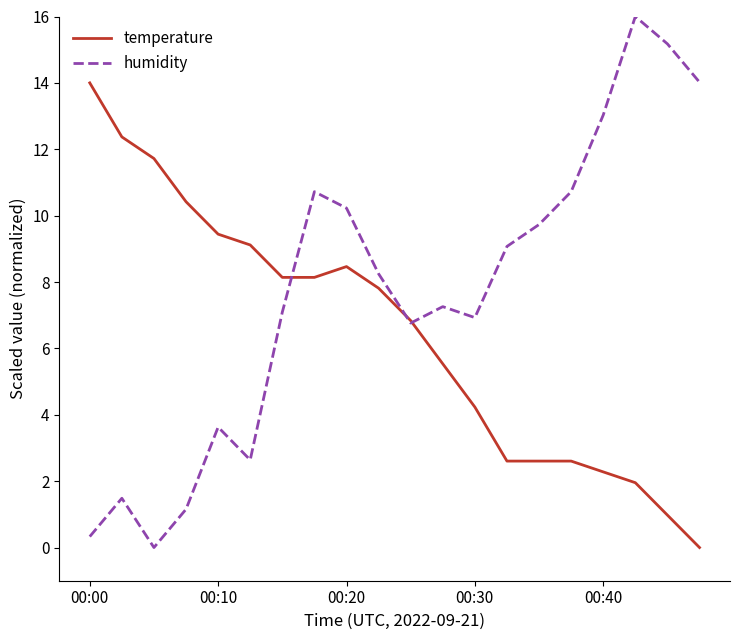

Which series has the largest total across all categories?

humidity